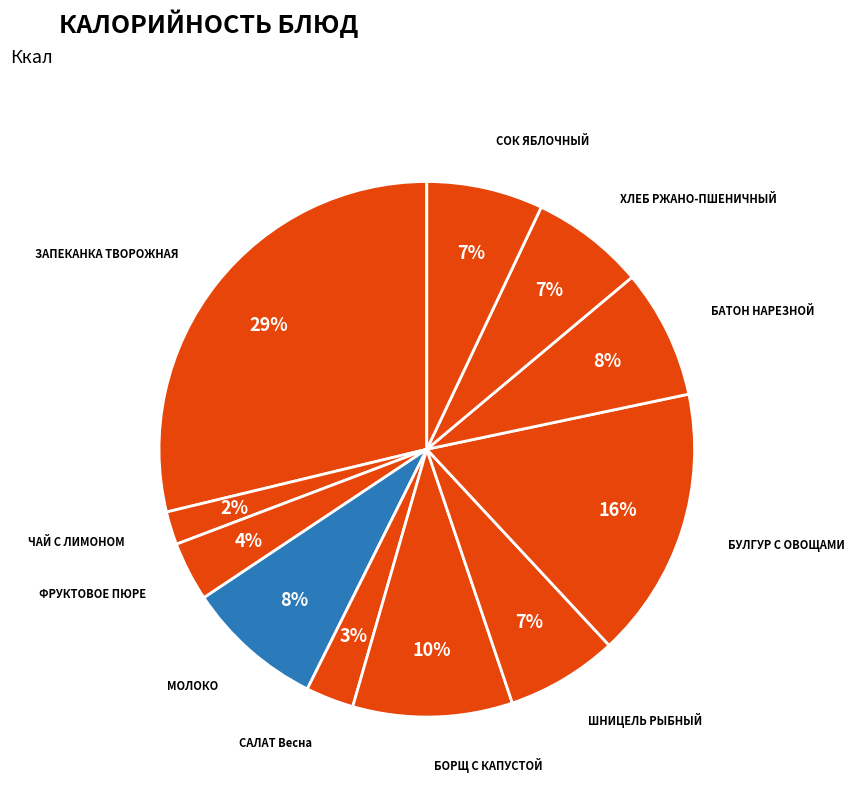

Is there any slice that represents more than half of the pie?

No